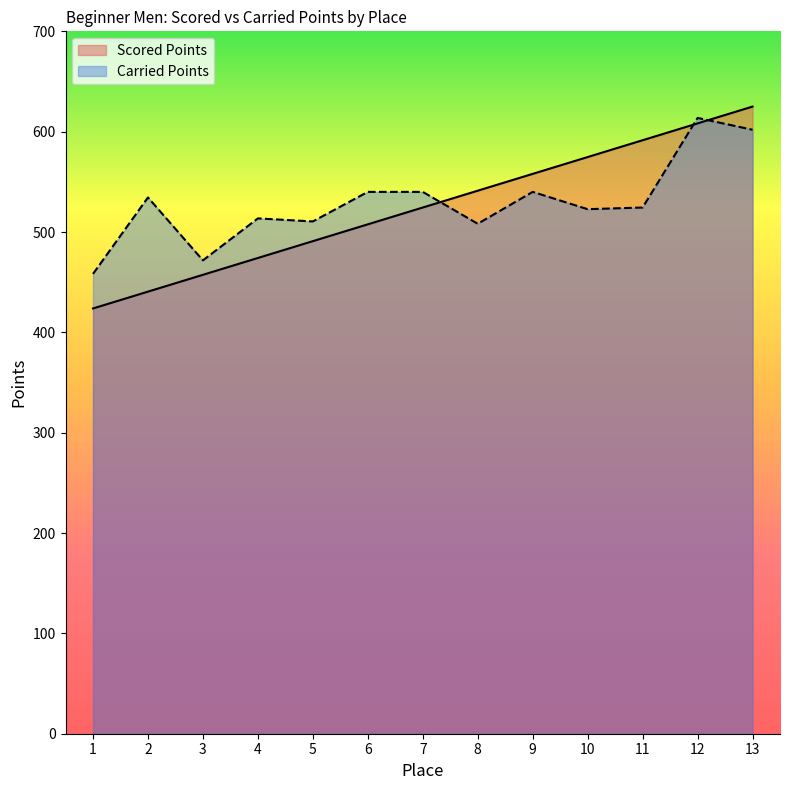

Rank the categories by Scored Points value from lowest to highest.

1, 2, 3, 4, 5, 6, 7, 8, 9, 10, 11, 12, 13